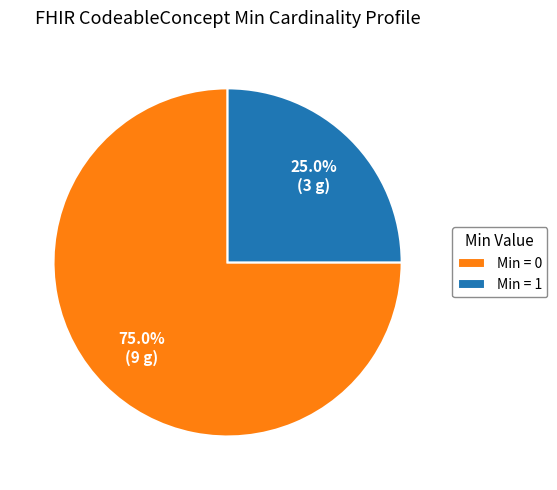

How many slices are in this pie chart?

2